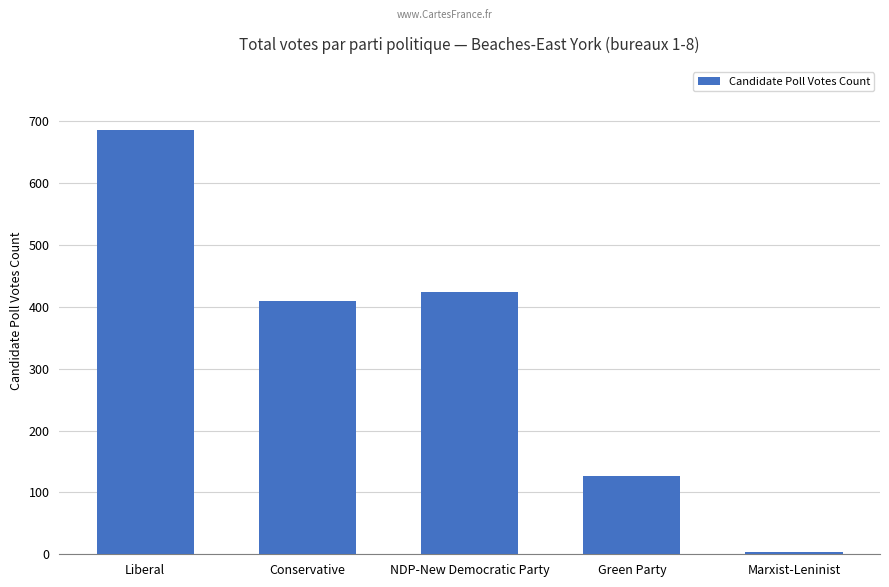

The chart shows a value of 3 at Marxist-Leninist. True or false?

True